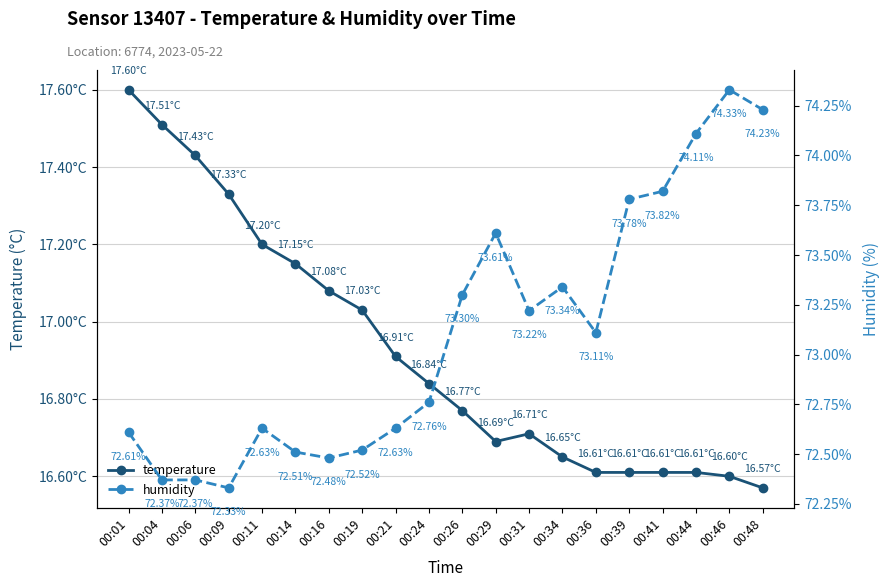

Which series has the largest total across all categories?

humidity